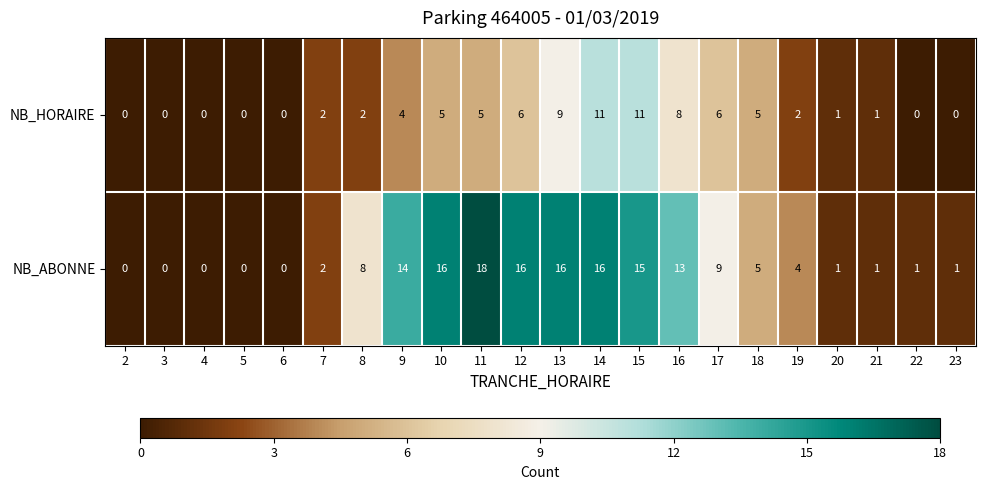

Is the value of NB_ABONNE at 7 greater than the value of NB_HORAIRE at 14?

No